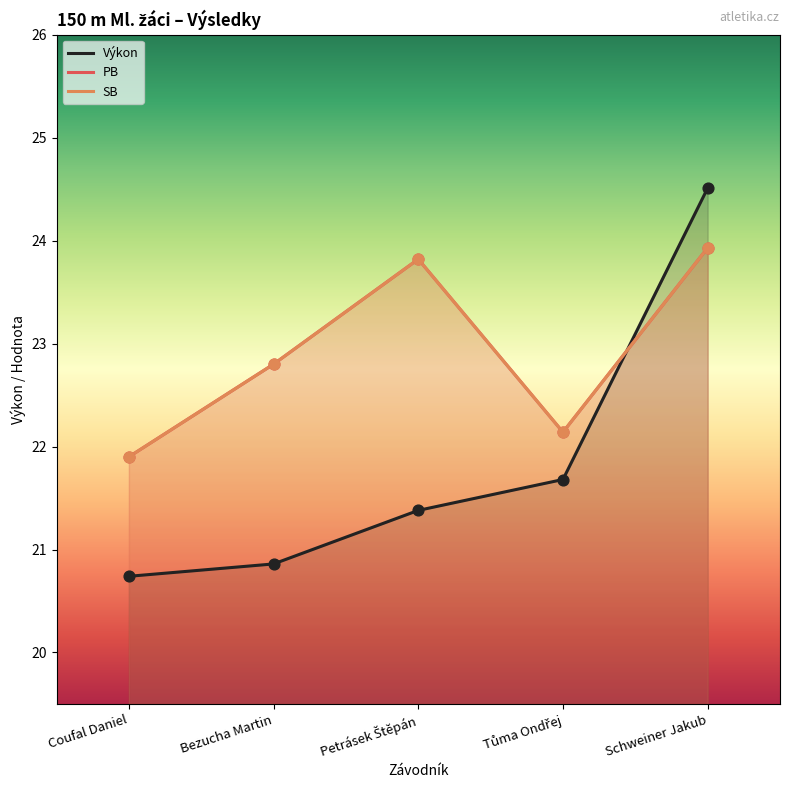

At which category is the sum across all series the highest?

Schweiner Jakub